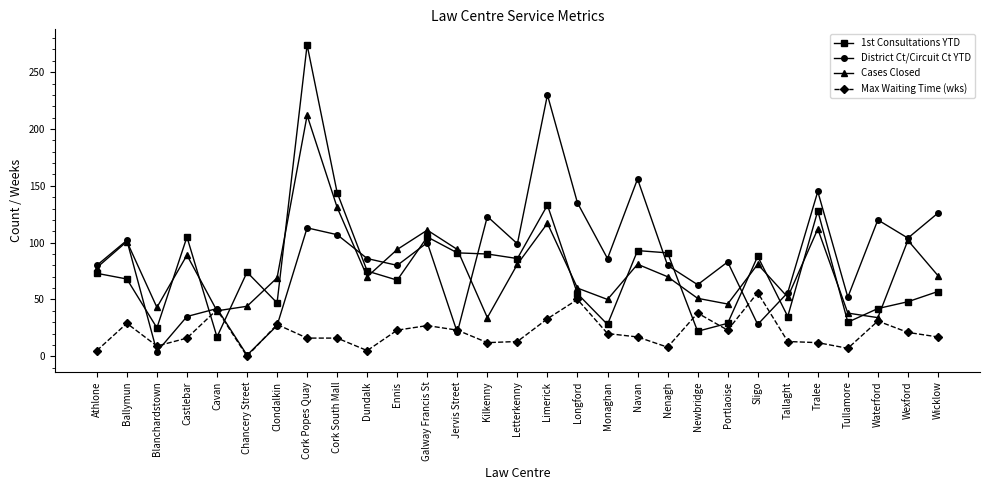

What is the total value across all series at Monaghan?

184